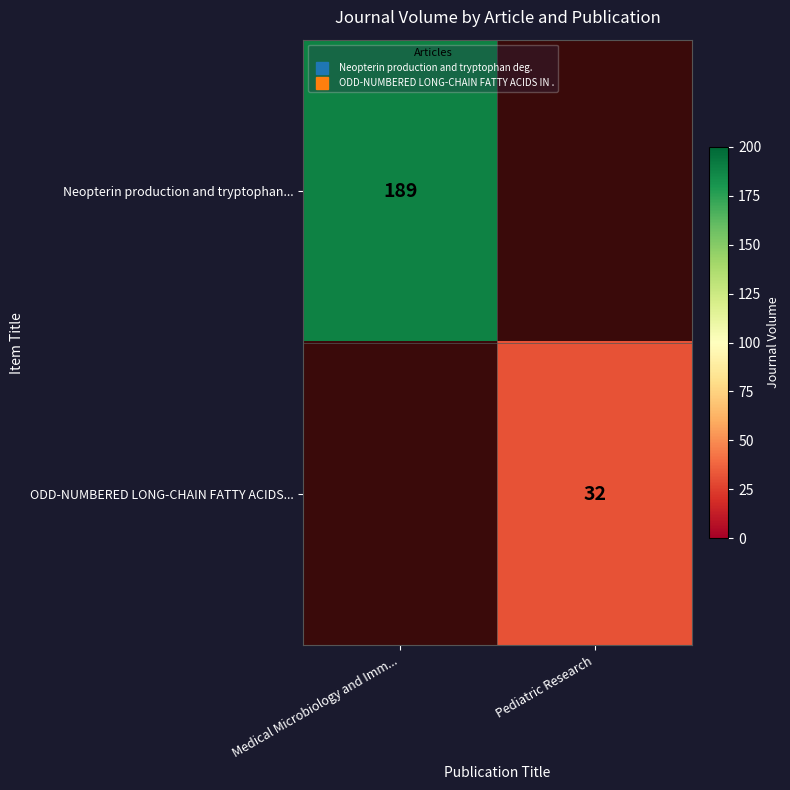

Is the value of ODD-NUMBERED LONG-CHAIN FATTY ACIDS... at Medical Microbiology and Imm... greater than the value of Neopterin production and tryptophan... at Pediatric Research?

No